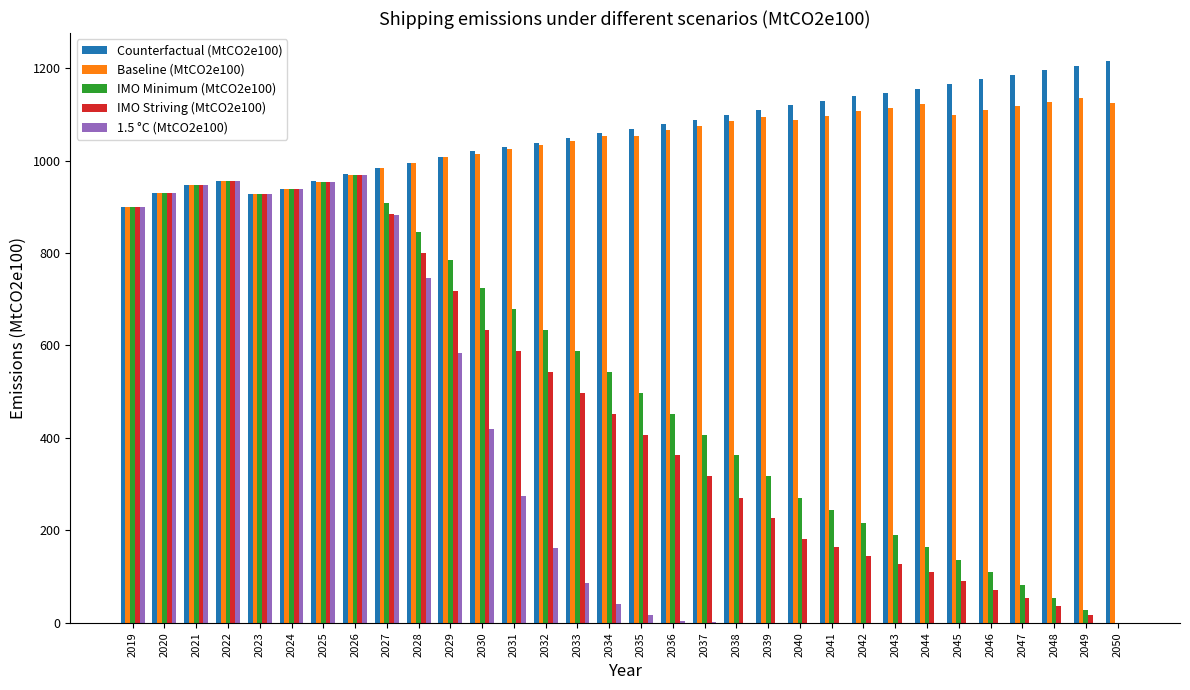

Is the value of 1.5 °C (MtCO2e100) at 2041 greater than the value of Counterfactual (MtCO2e100) at 2037?

No